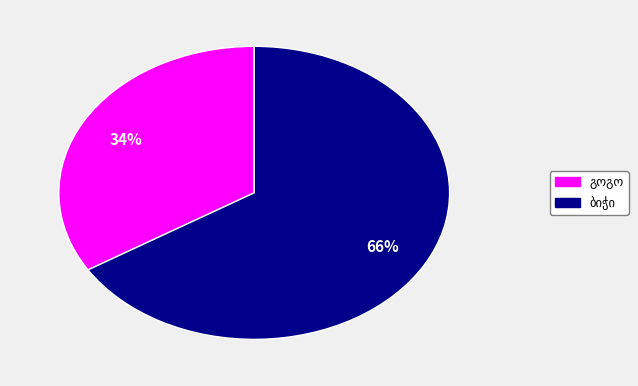

Count the number of slices in the pie.

2